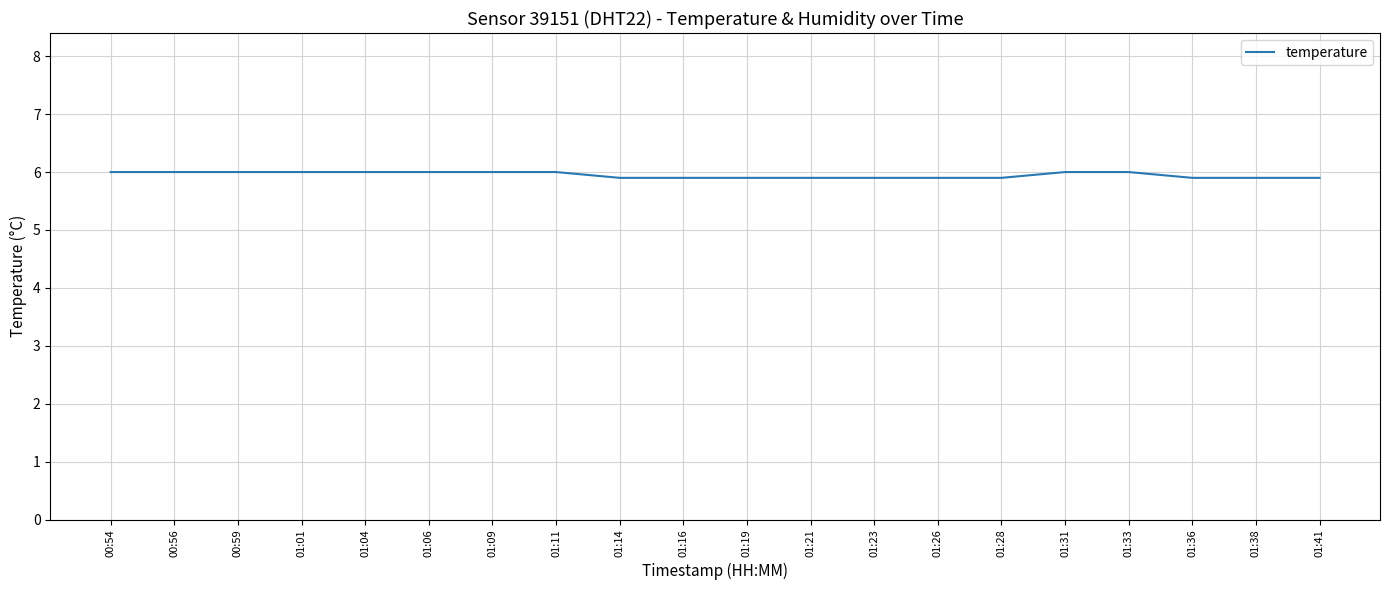

What is the smallest value displayed?

5.9